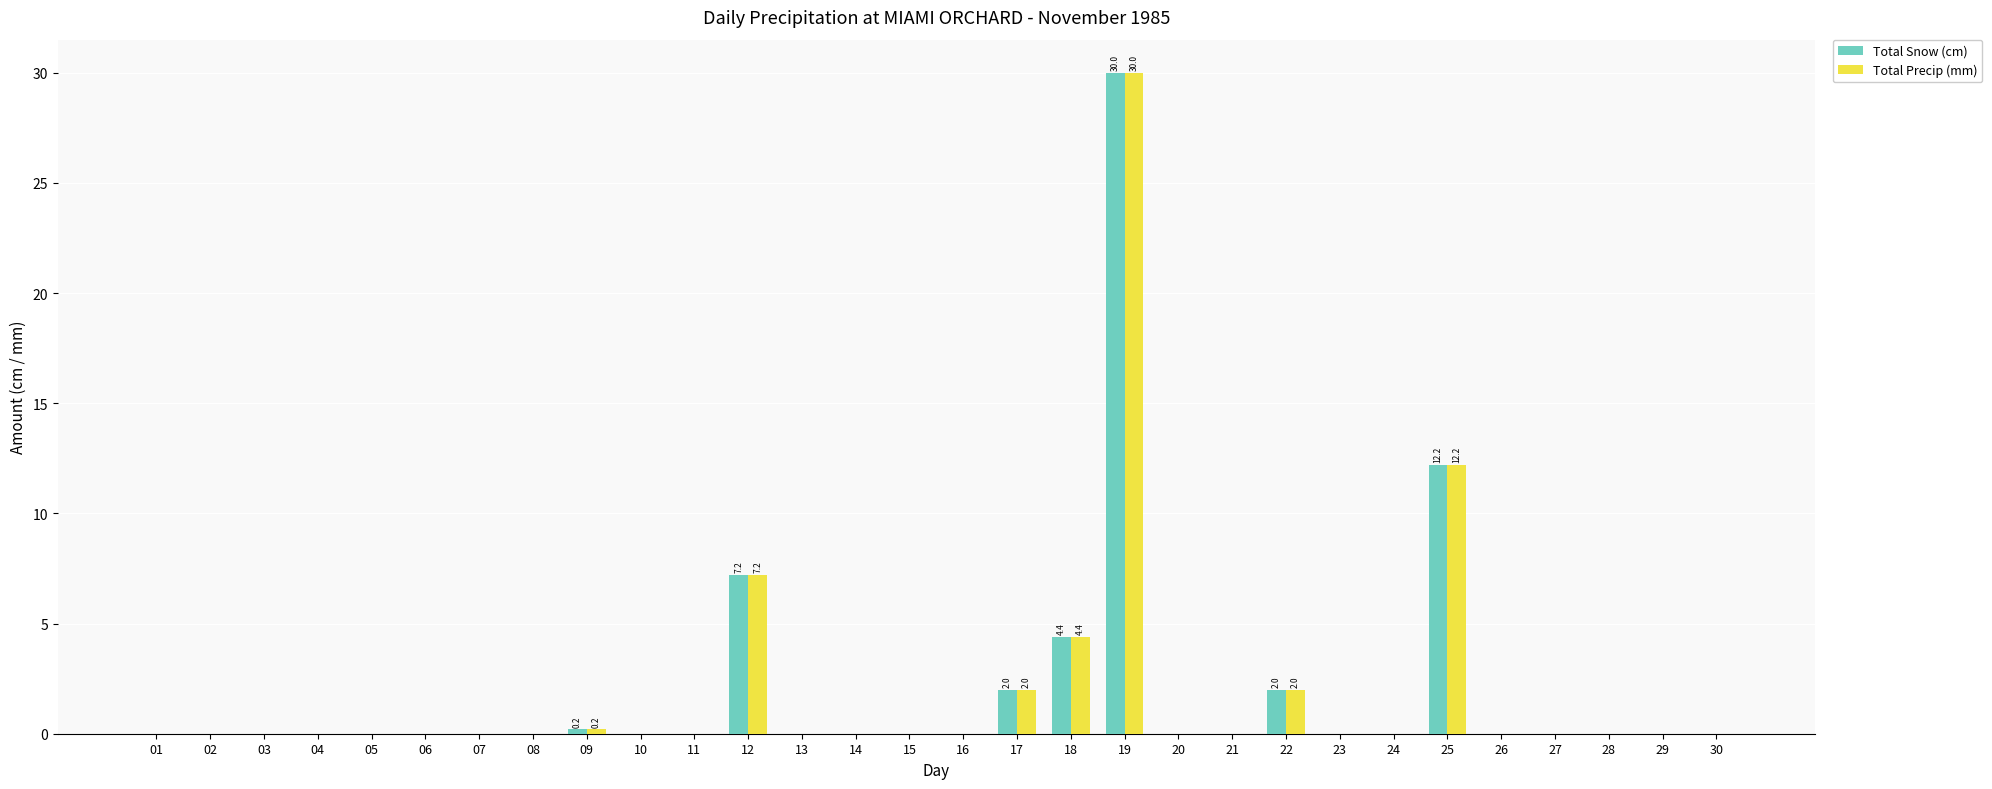

How many series are shown in this chart?

2